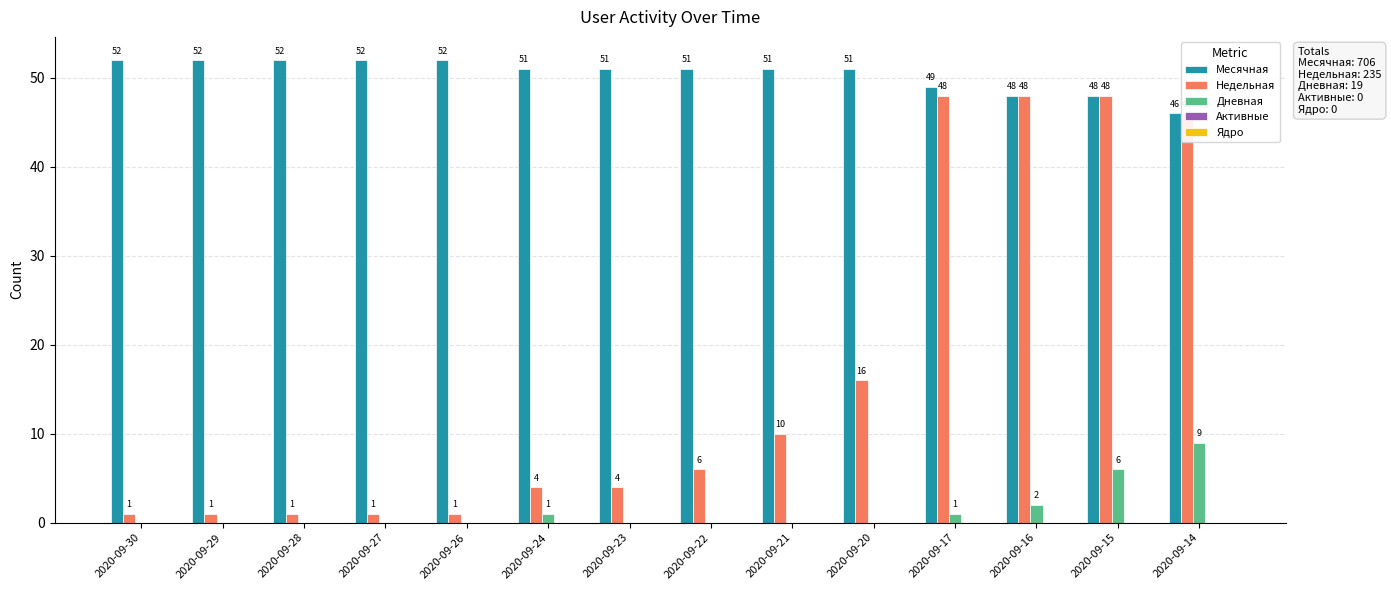

Which series has the largest total across all categories?

Месячная